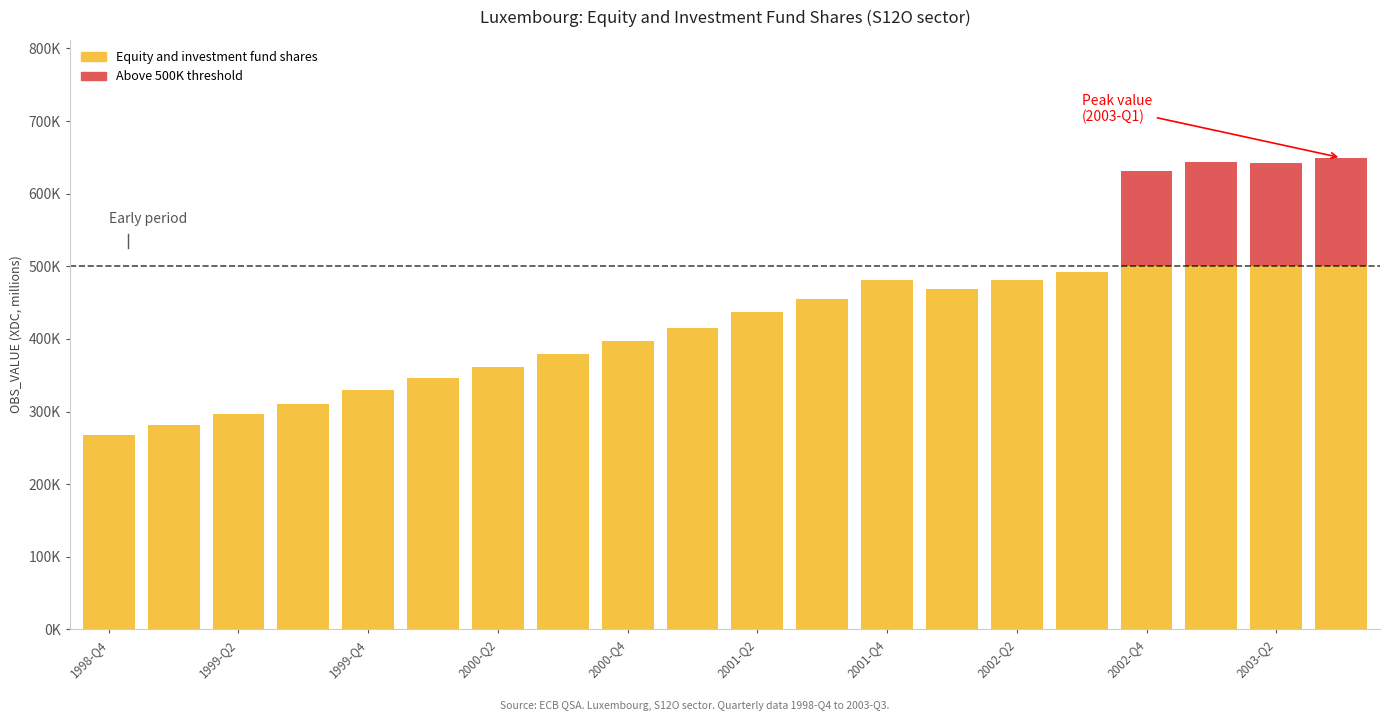

Reading left to right, what are all the values shown in this chart?

1998-Q4=267371.2	1999-Q1=281858.8	1999-Q2=296993.5	1999-Q3=309779.5	1999-Q4=329260.2	2000-Q1=345970.3	2000-Q2=361710.3	2000-Q3=379254.7	2000-Q4=396603.2	2001-Q1=415176.5	2001-Q2=437614.5	2001-Q3=454884.8	2001-Q4=481504.6	2002-Q1=469033.1	2002-Q2=480468.8	2002-Q3=492418.0	2002-Q4=630764.1	2003-Q1=643459.6	2003-Q2=641865.8	2003-Q3=649519.2